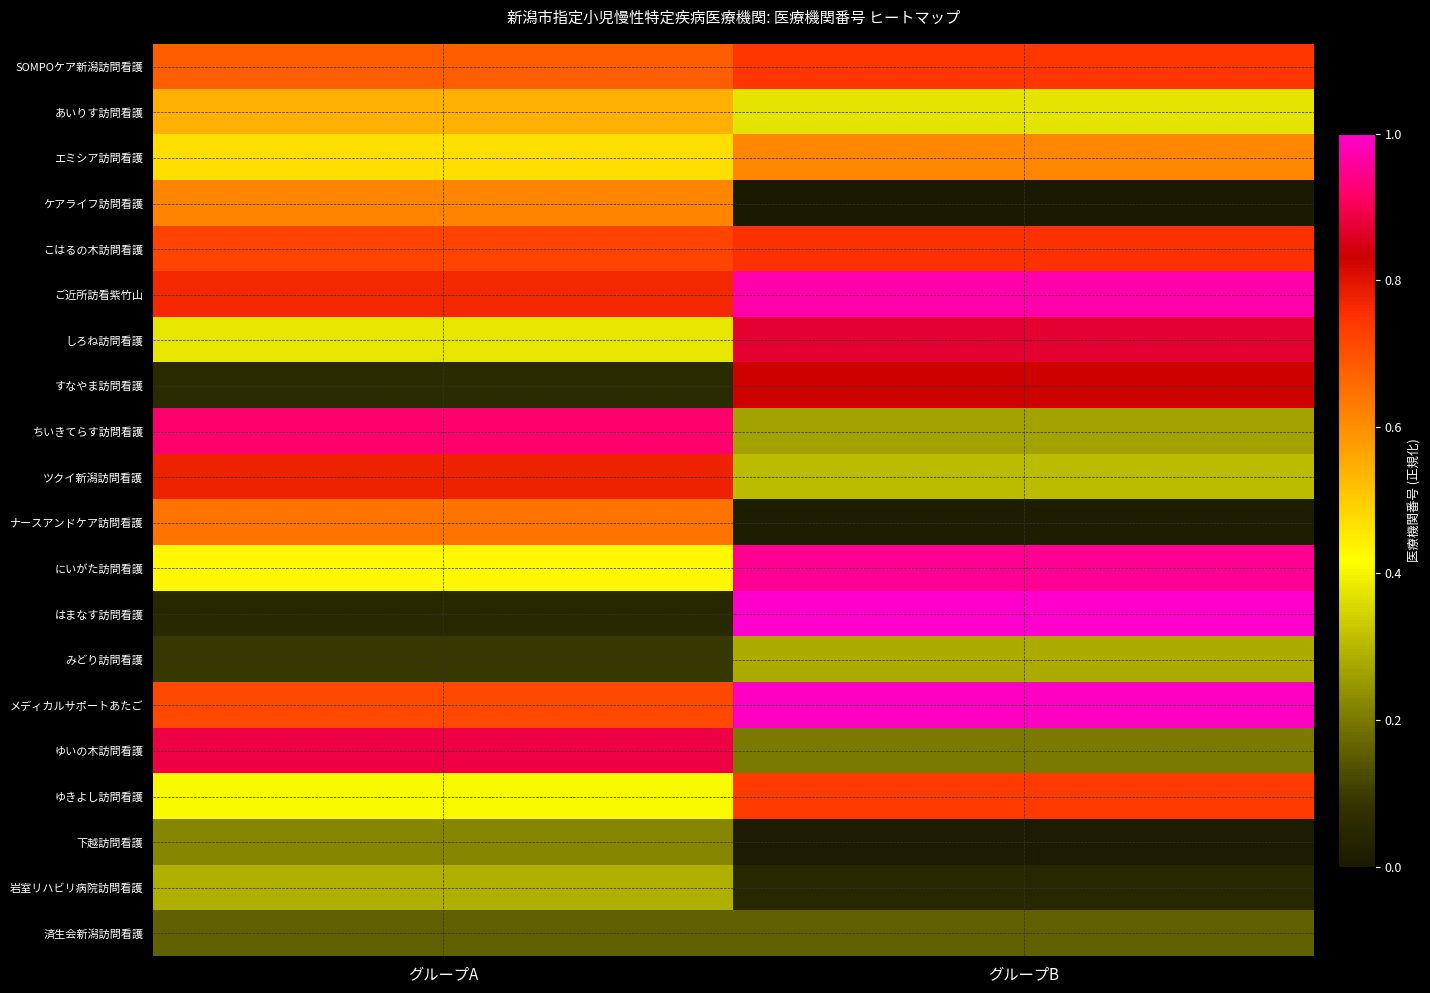

Which series changed the most between グループA and グループB?

はまなす訪問看護